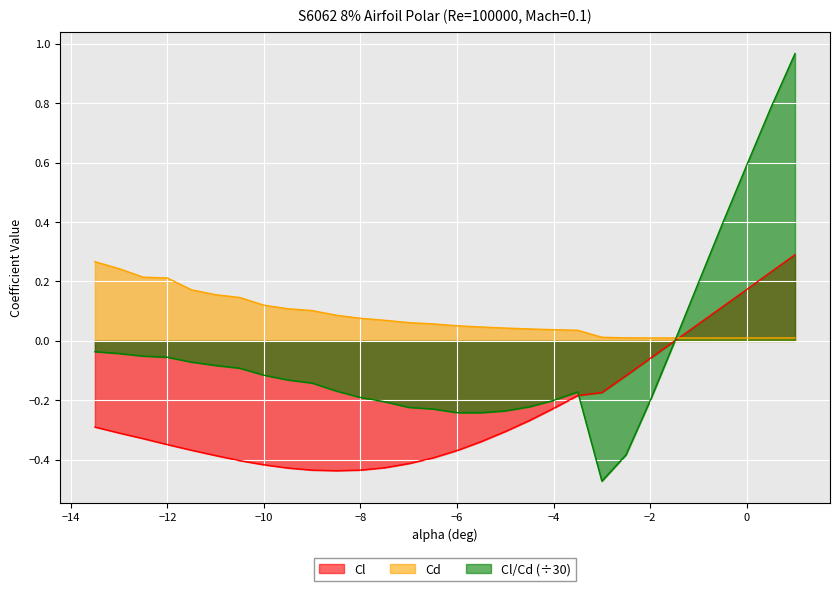

What is the maximum value for Cd?

0.3